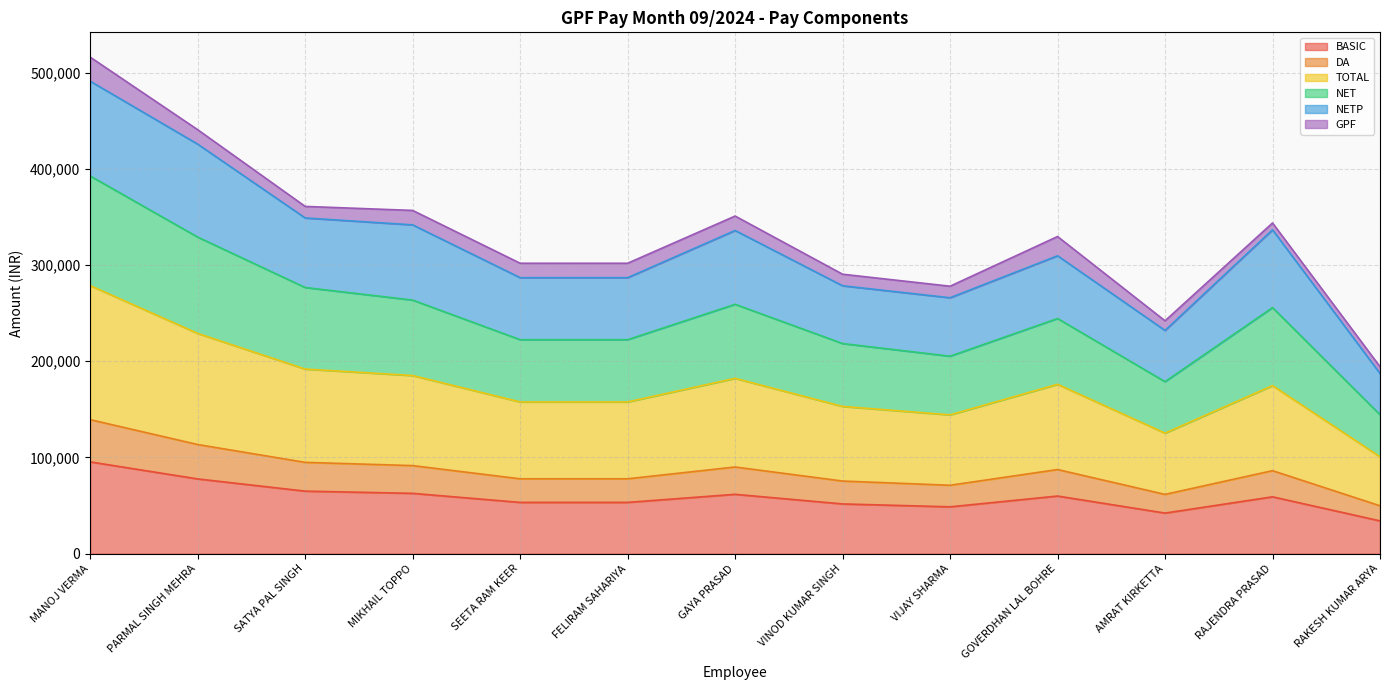

What is the minimum value shown in the chart?

34100